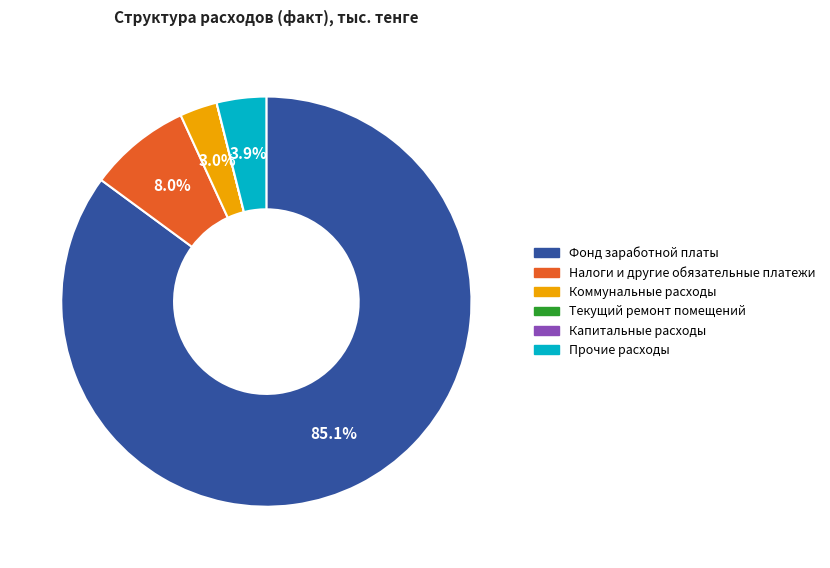

Does Прочие расходы represent more than half of the total?

No